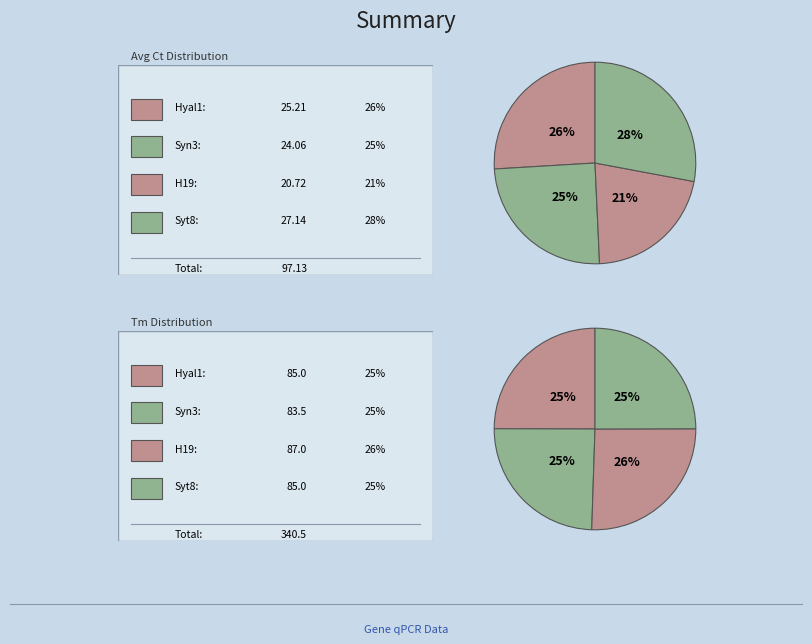

To the nearest percent, what is the difference between the largest and smallest slice percentages?

7%